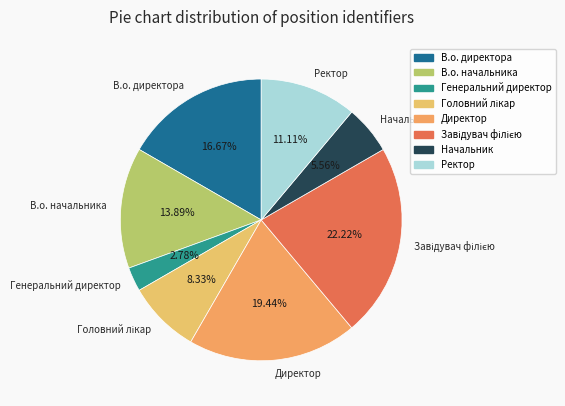

To the nearest percent, what is the average slice percentage?

12%